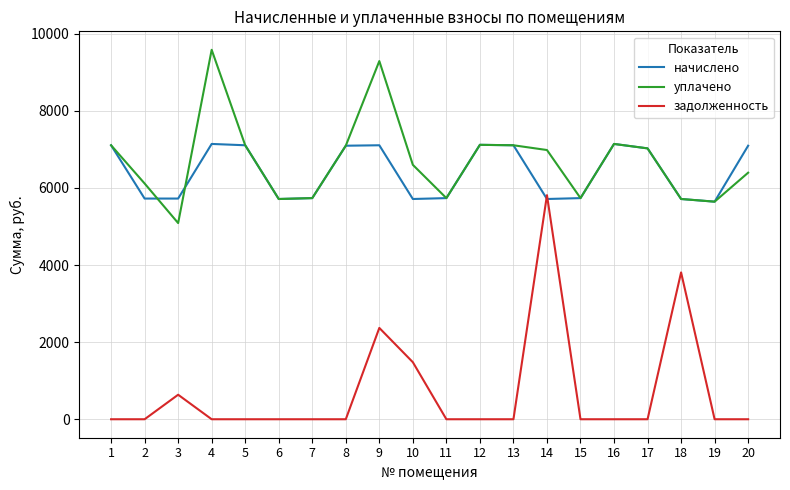

Does the chart display data point markers on the line(s)?

No